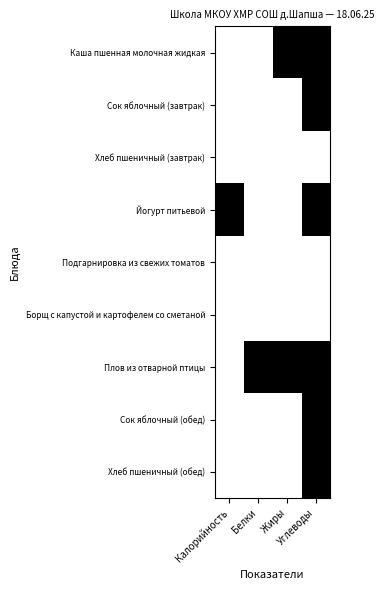

Count the number of data series in this chart.

9